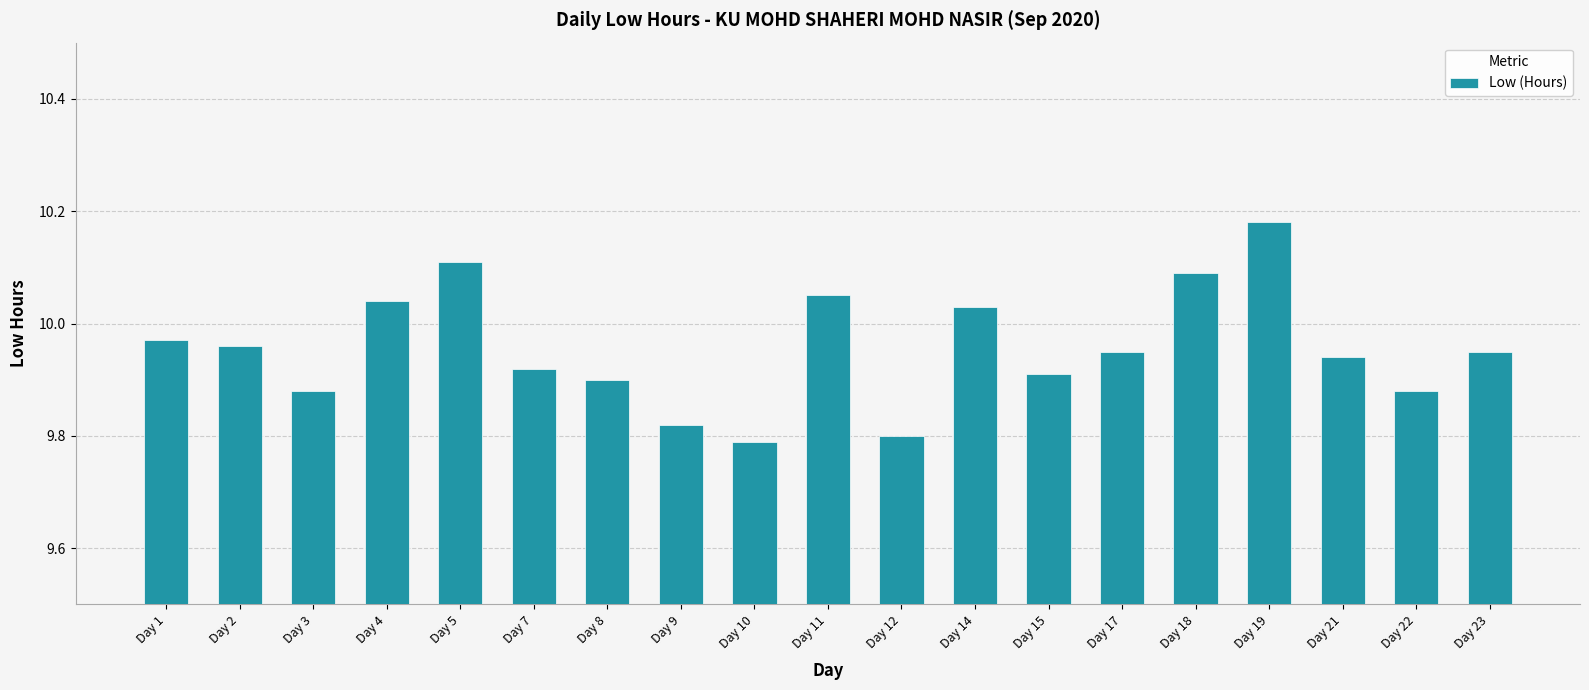

At which category does the chart reach its peak across all series?

Day 19